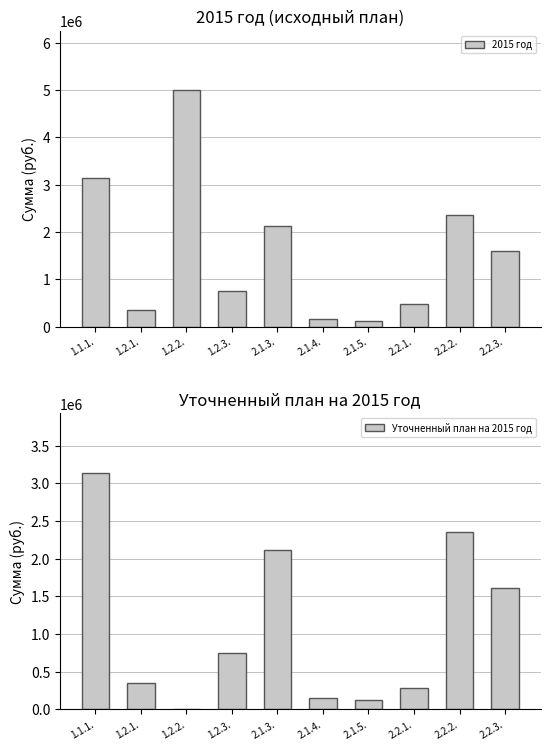

True or false: 2015 год has a value of 210820.7 at 2.1.5..

False